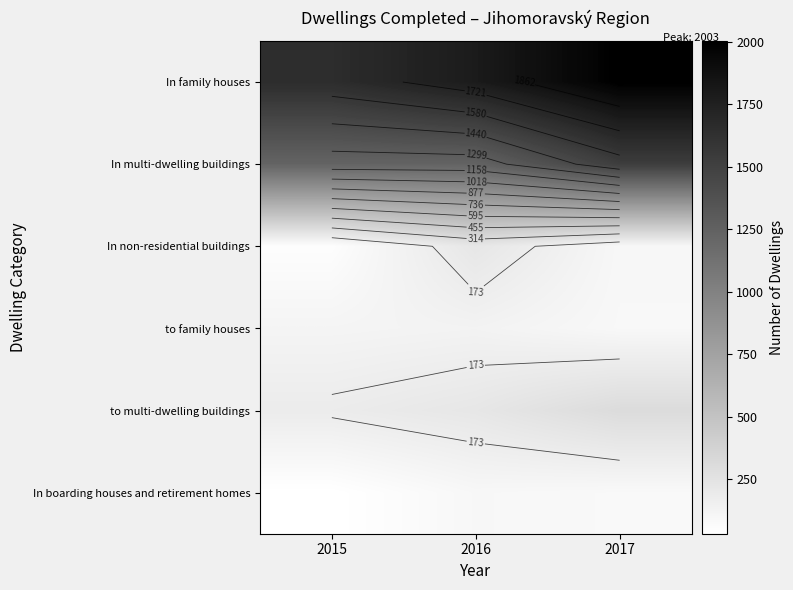

What is the highest value of the In family houses series?

2003